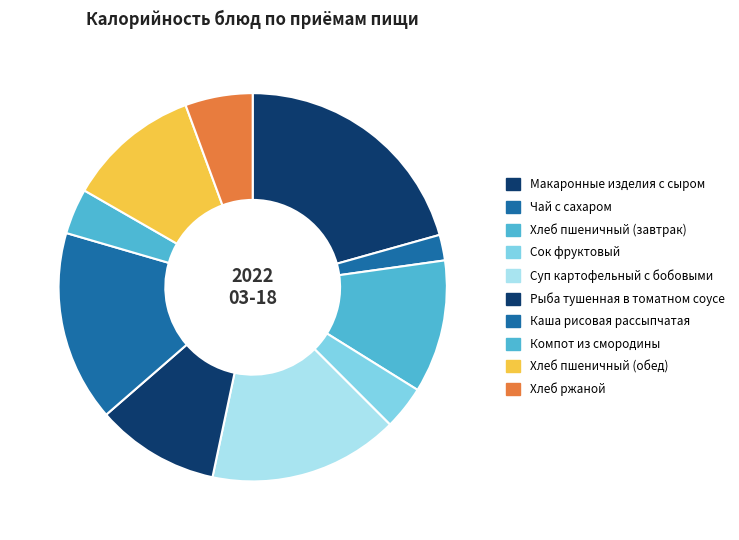

How many slices are in this pie chart?

10